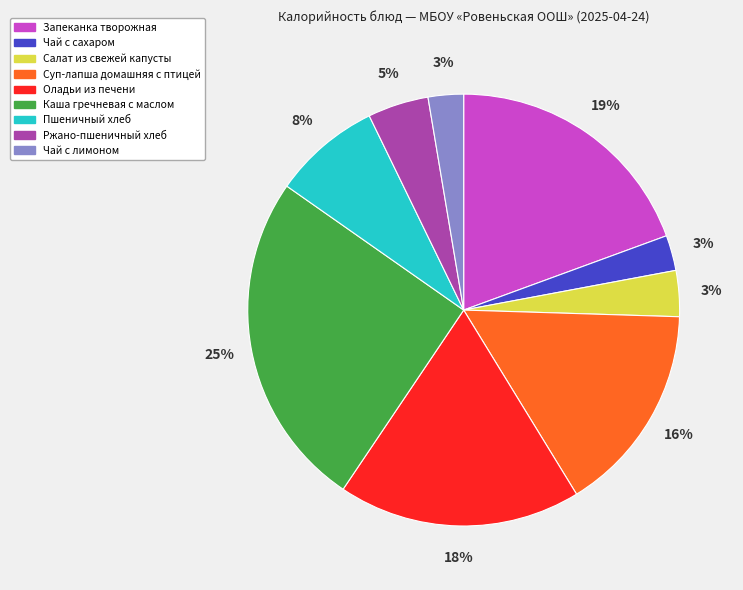

What percentage is the Каша гречневая с маслом slice, to the nearest percent?

25%